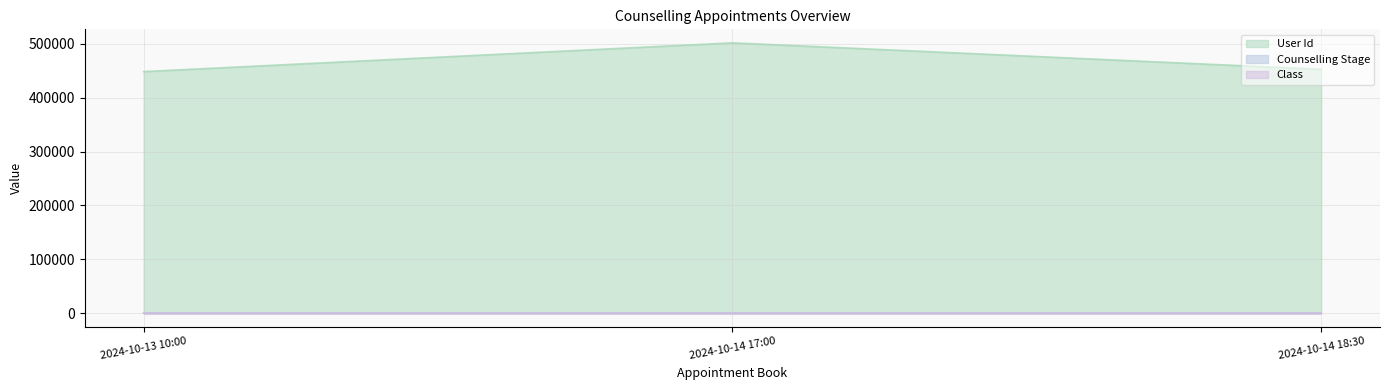

What is the sum of all User Id values?

1403024